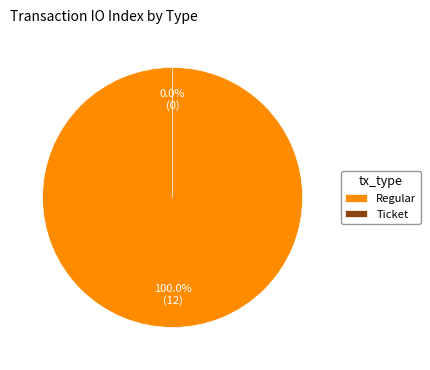

What is the smallest slice in the pie chart?

Ticket